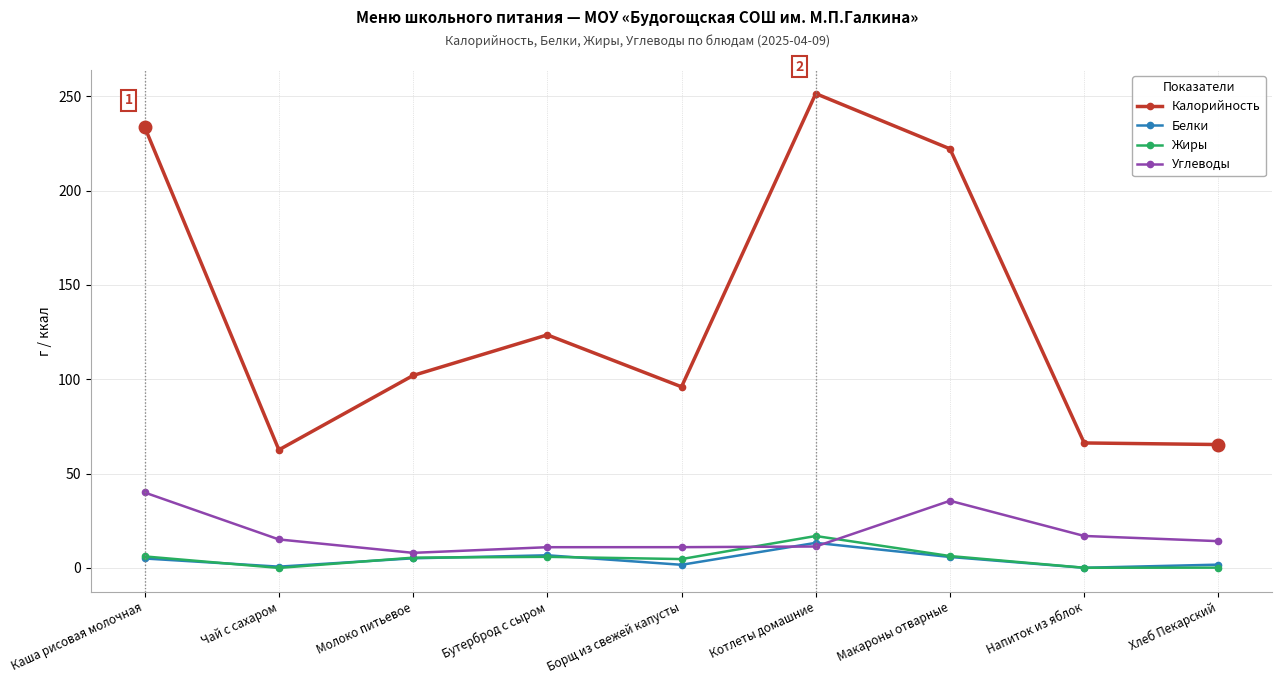

True or false: Калорийность has a value of 62.6 at Чай с сахаром.

True